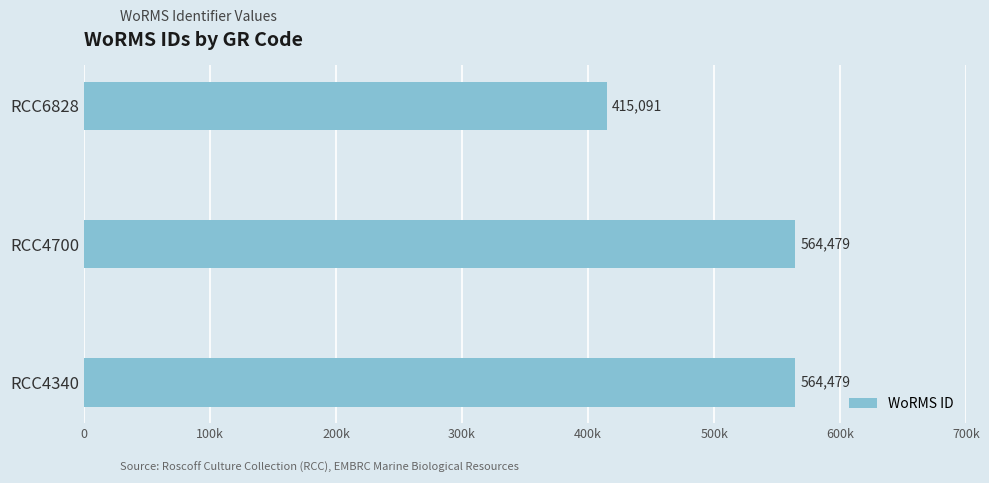

Does the chart contain any negative values?

No